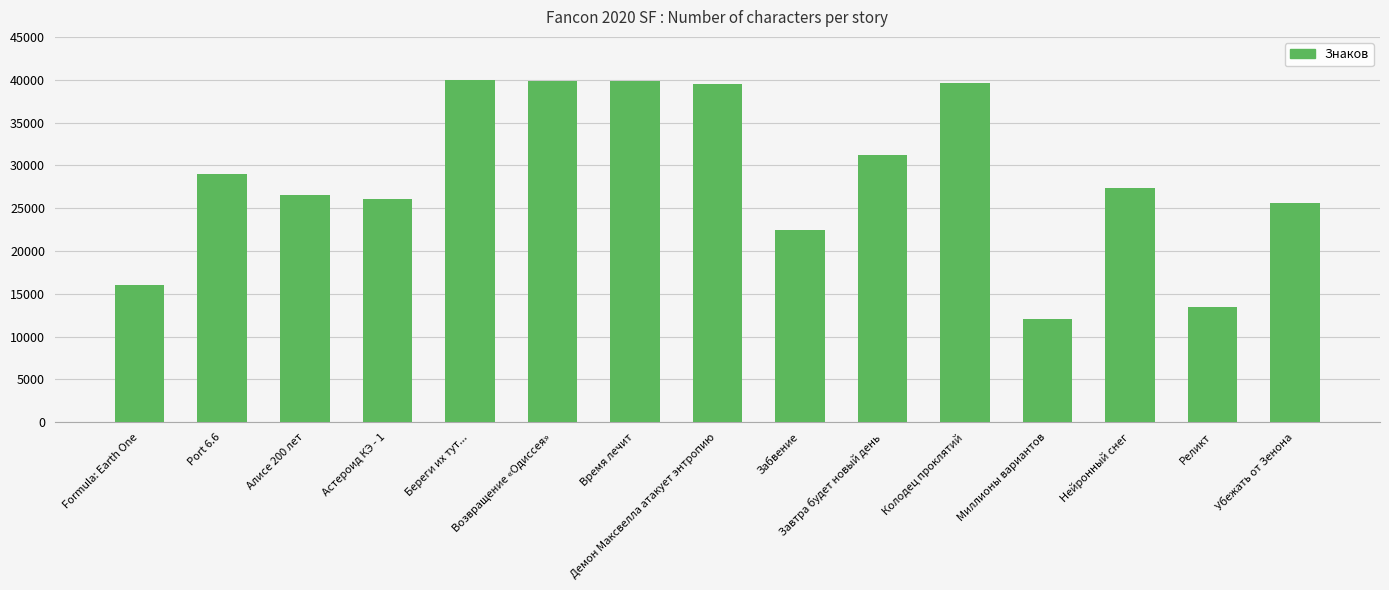

What is the sum of the values at Алисе 200 лет and Нейронный снег?

53909